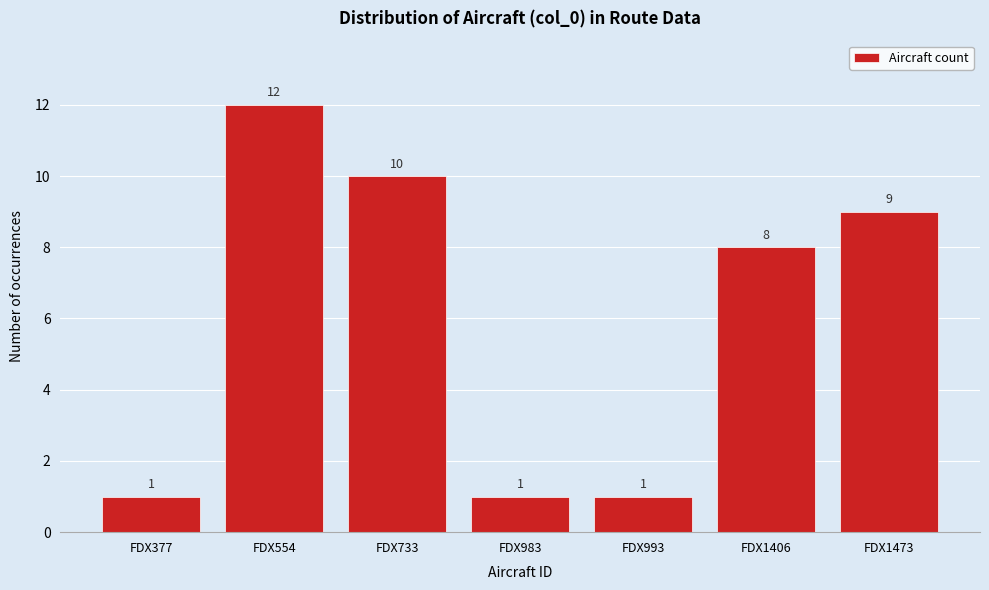

Reading left to right, list all the values displayed in this chart.

FDX377=1	FDX554=12	FDX733=10	FDX983=1	FDX993=1	FDX1406=8	FDX1473=9